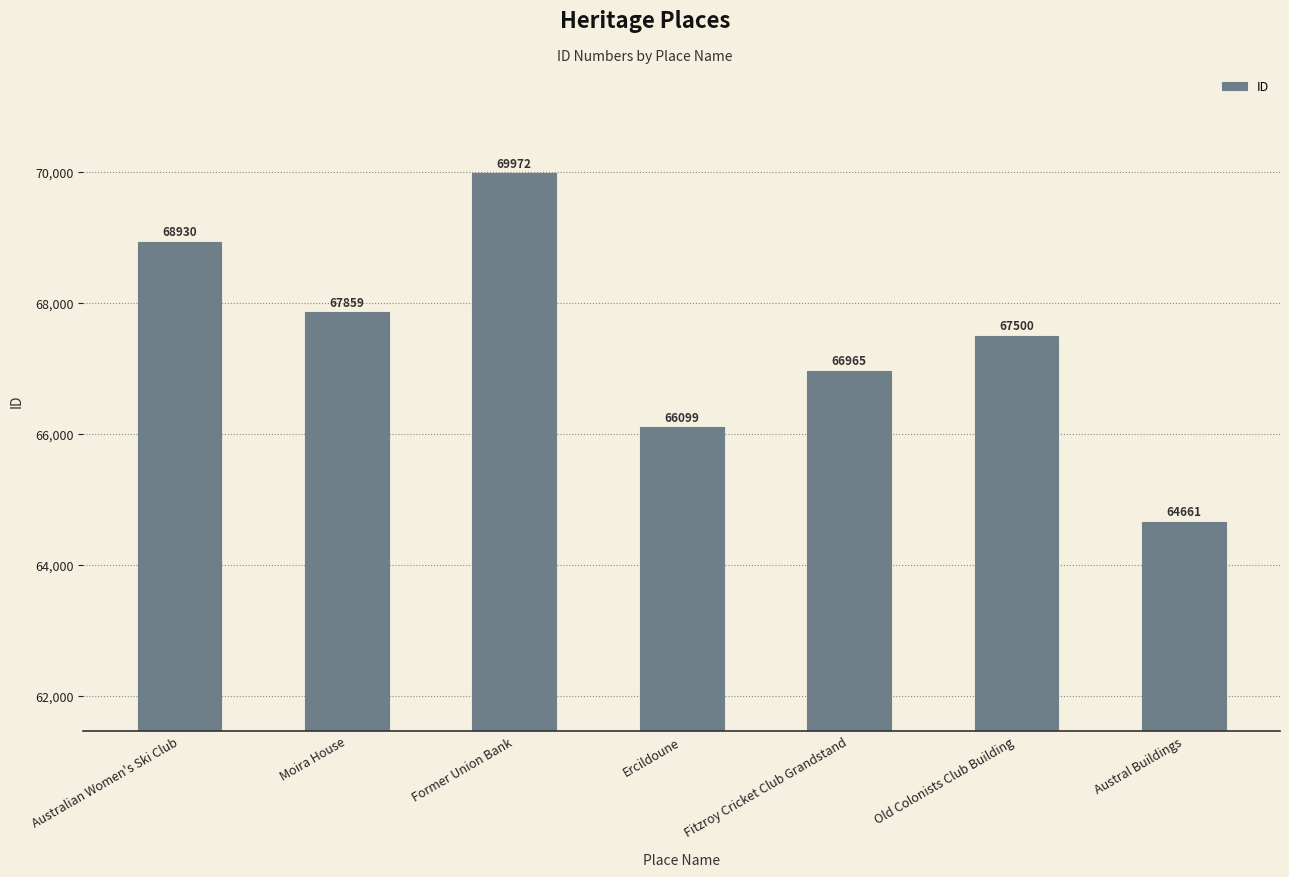

The chart shows a value of 25587 at Old Colonists Club Building. True or false?

False